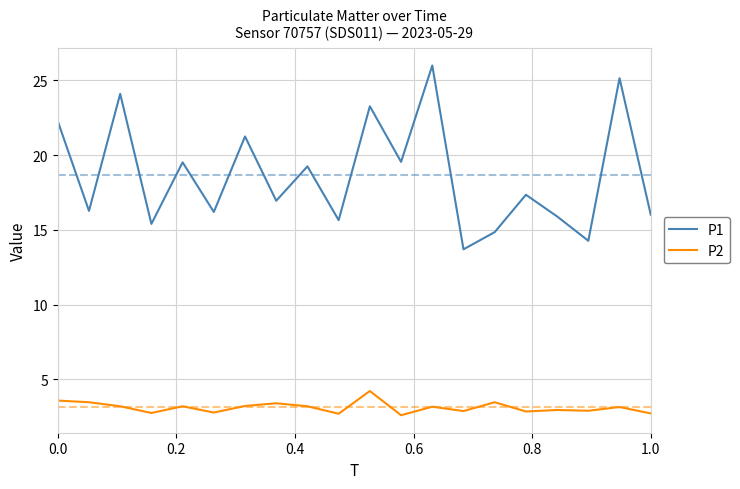

Rank the series by their maximum value, from highest to lowest.

P1, P2